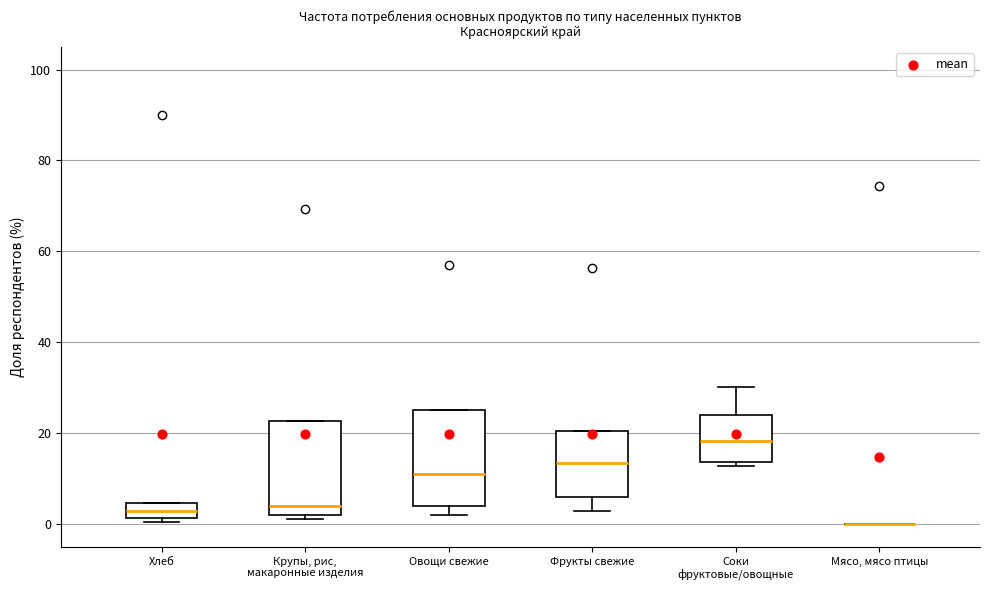

Reading left to right, read every box against the y-axis: the position of its median line, the range the box covers, and the ends of its whiskers. The values are not printed on the chart, so give them approximately, as read against the axis.

Хлеб: median 2 (inside the box), box 2 to 4, whiskers 0 to 4
Крупы, рис, макаронные изделия: median 4, box 2 to 22, whiskers 2 (just below the box's lower edge) to 22
Овощи свежие: median 12, box 4 to 26, whiskers 2 to 26
Фрукты свежие: median 14, box 6 to 20, whiskers 2 to 20
Соки фруктовые/овощные: median 18, box 14 to 24, whiskers 12 to 30
Мясо, мясо птицы: box collapsed to a line at 0, whiskers 0 to 0